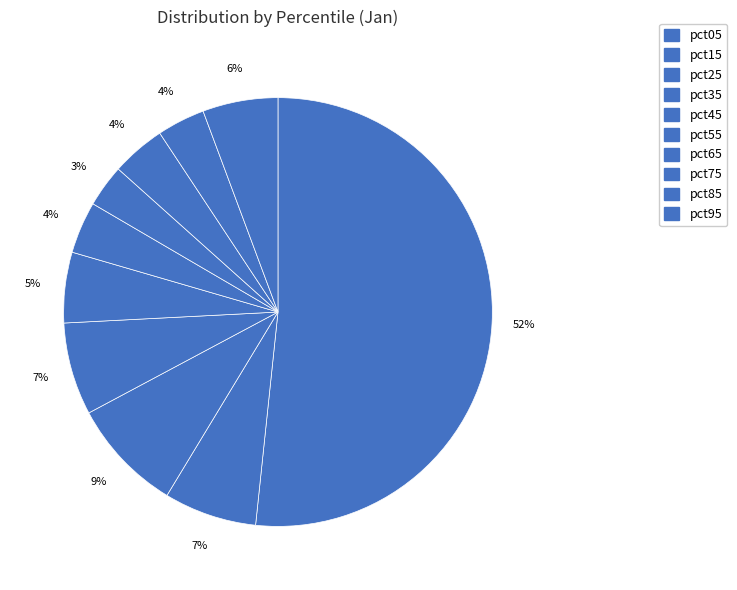

To the nearest percent, what percentage of the pie is pct95?

6%